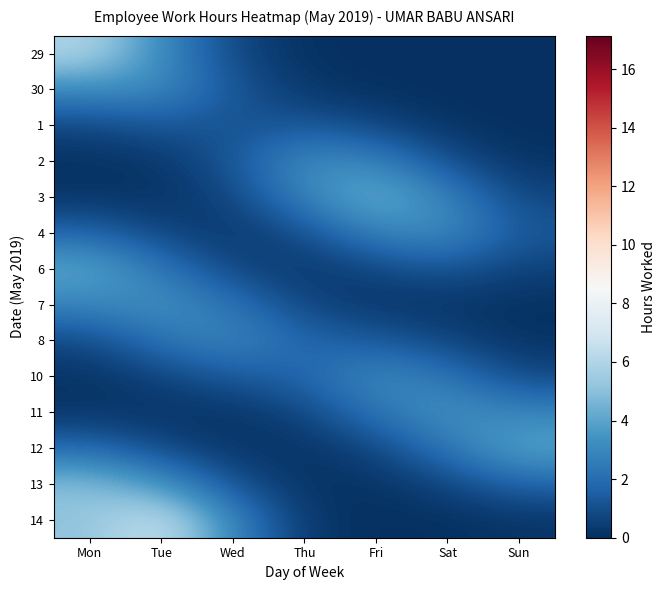

List the series in order of their peak value, lowest first.

1, 8, 10, 30, 4, 2, 7, 11, 12, 6, 3, 13, 29, 14